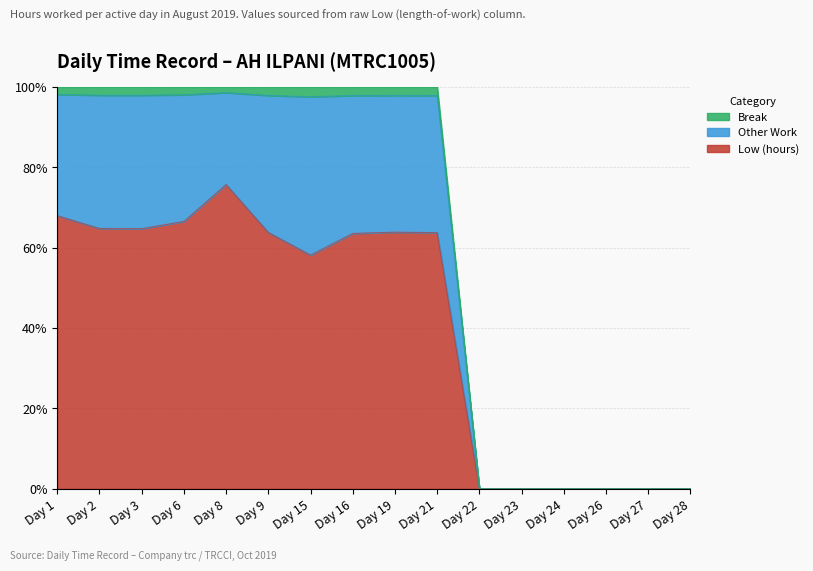

What is the highest value of the Low (hours) series?

75.7